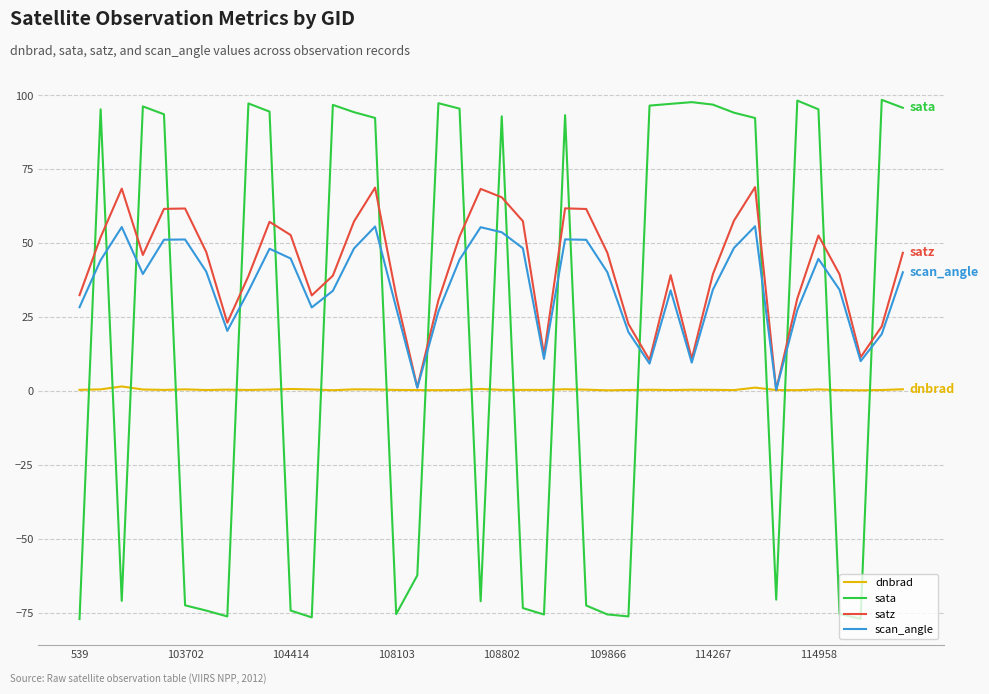

What is the maximum value for satz?

69.0